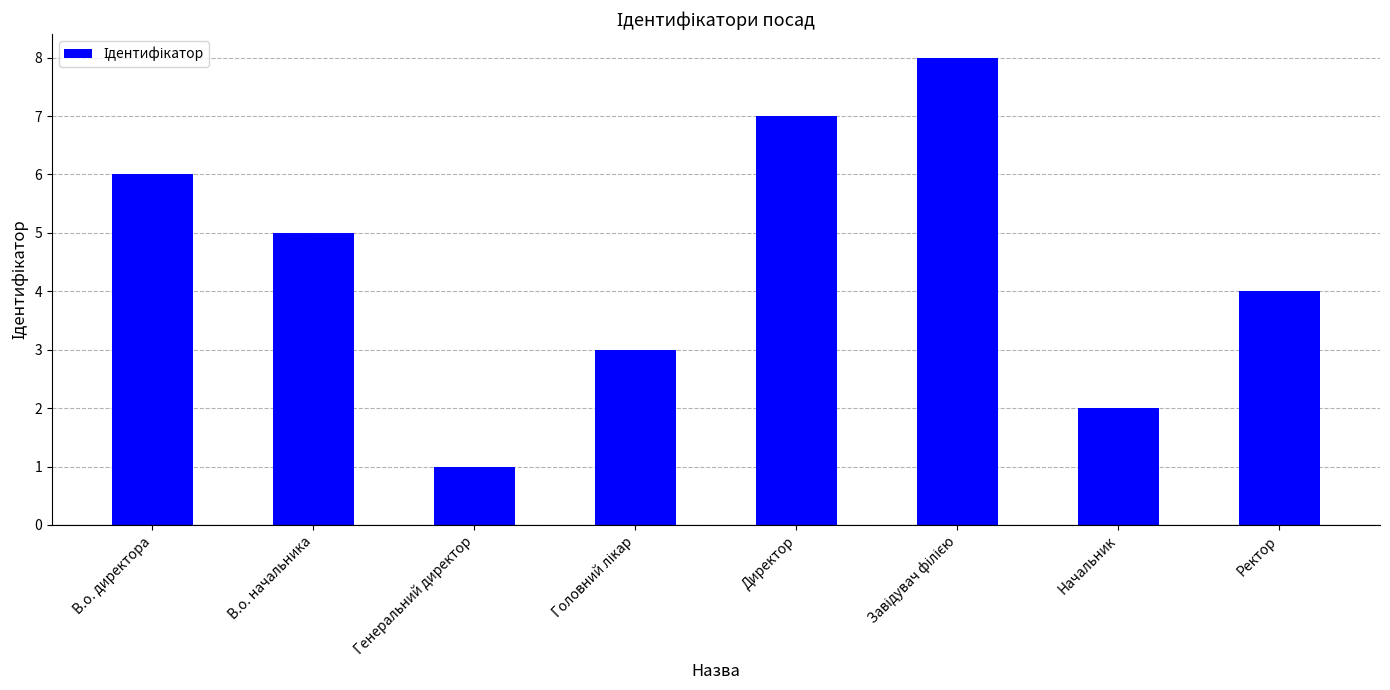

What is the difference between the values at Начальник and В.о. директора?

4